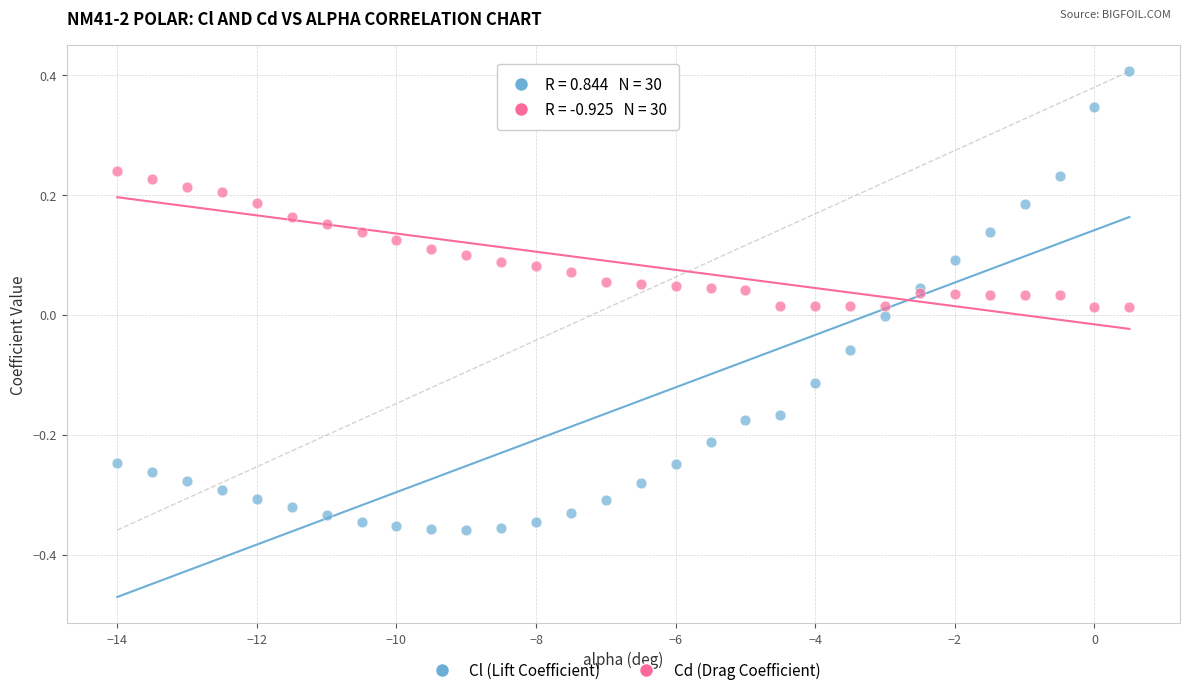

Which series has the largest Y range (max minus min)?

Cl (Lift Coefficient)